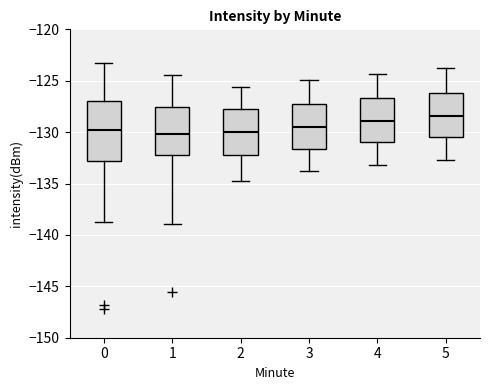

Which box is the tallest, from its lower edge to its upper edge?

0